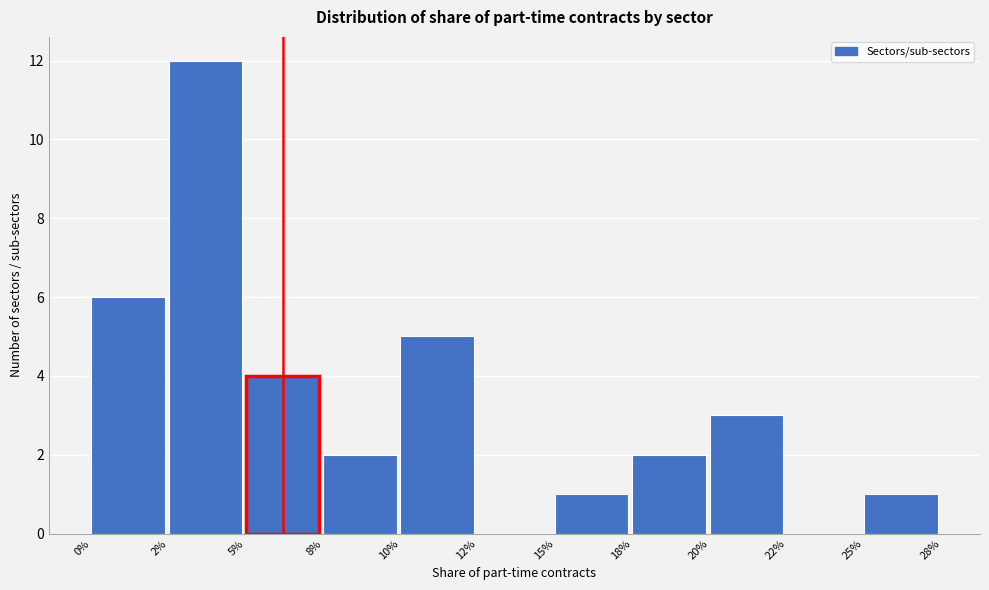

Reading left to right, list all the values displayed in this chart.

0%=6	2%=12	5%=4	8%=2	10%=5	12%=0	15%=1	18%=2	20%=3	22%=0	25%=1